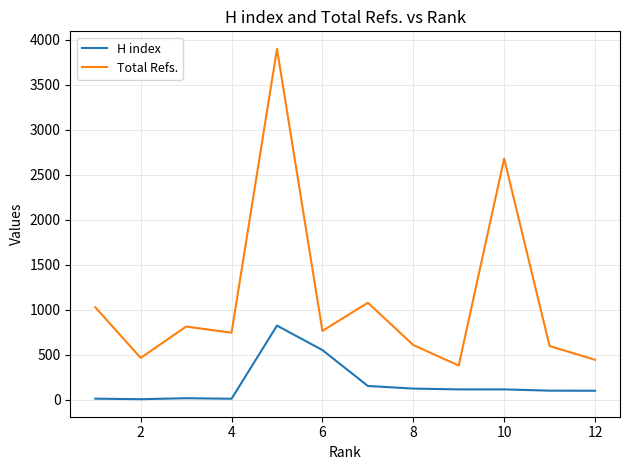

Rank the series at 12 from highest to lowest value.

Total Refs., H index